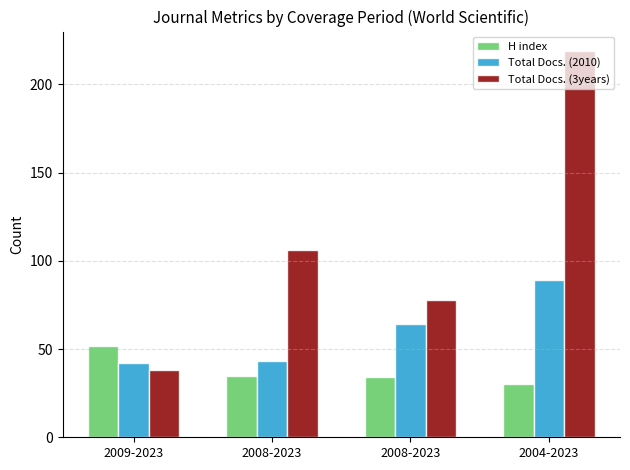

Rank the series by their maximum value, from highest to lowest.

Total Docs. (3years), Total Docs. (2010), H index